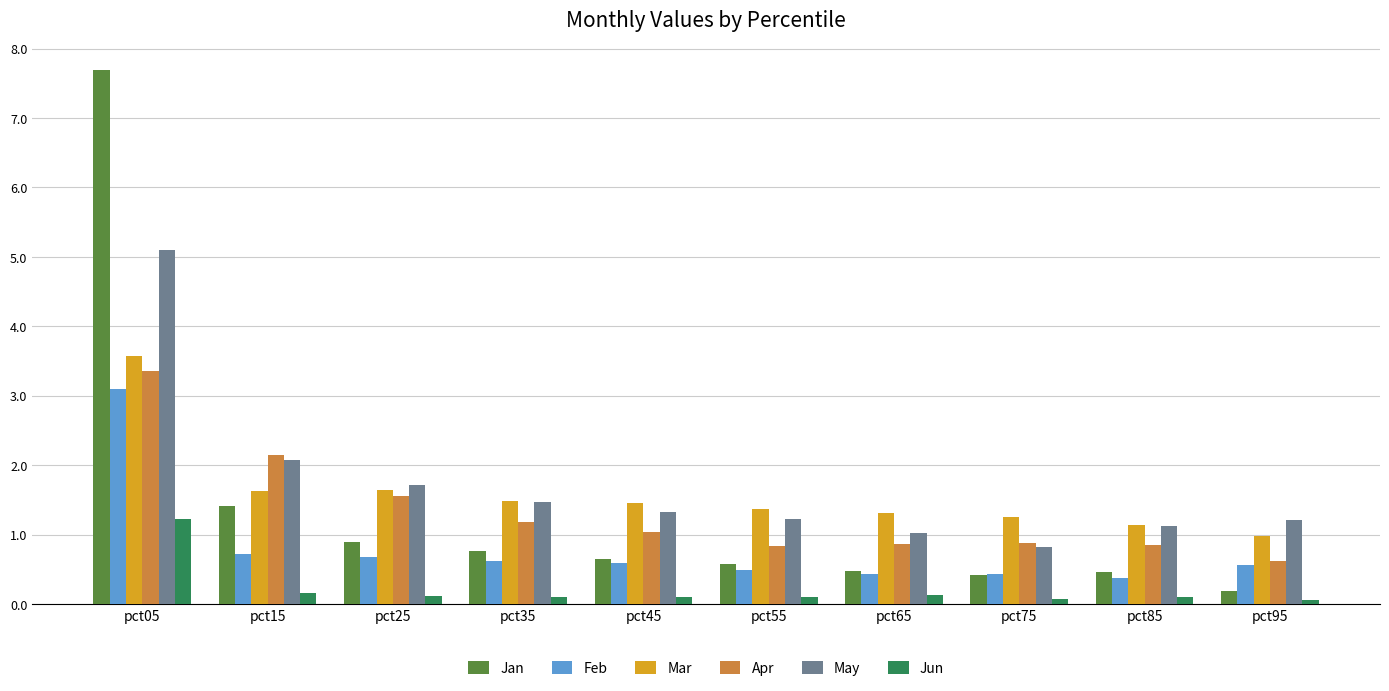

Where is Jan nearest to the value 3?

pct15